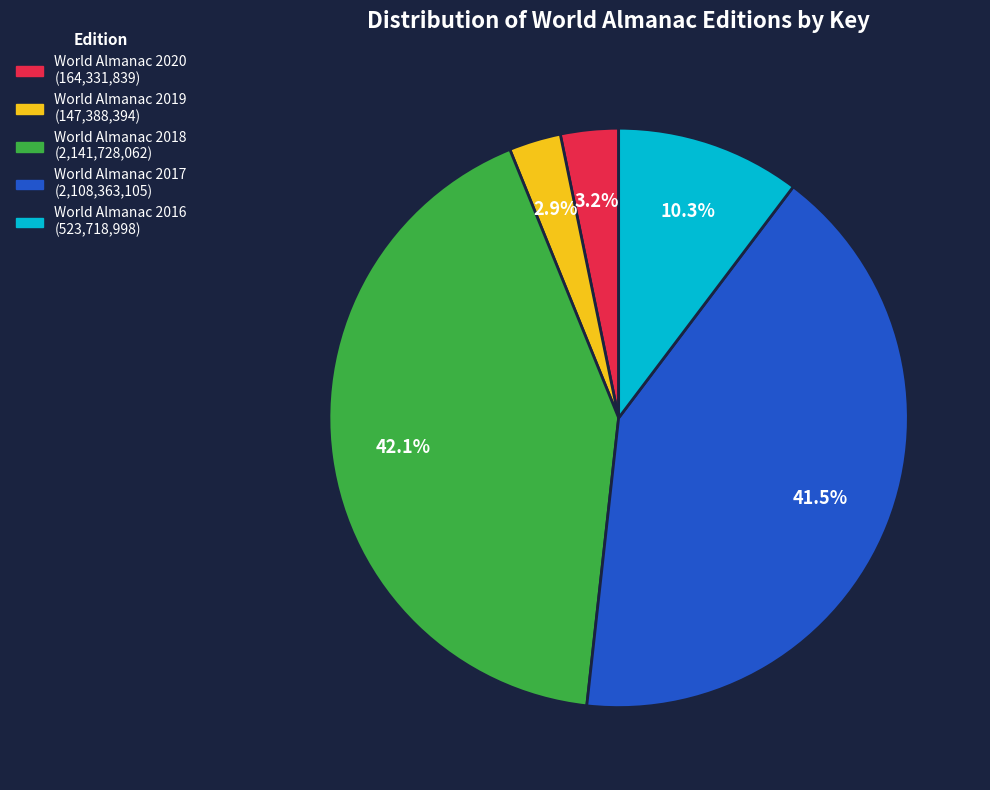

What percentage is the World Almanac 2016 slice, to the nearest percent?

10%